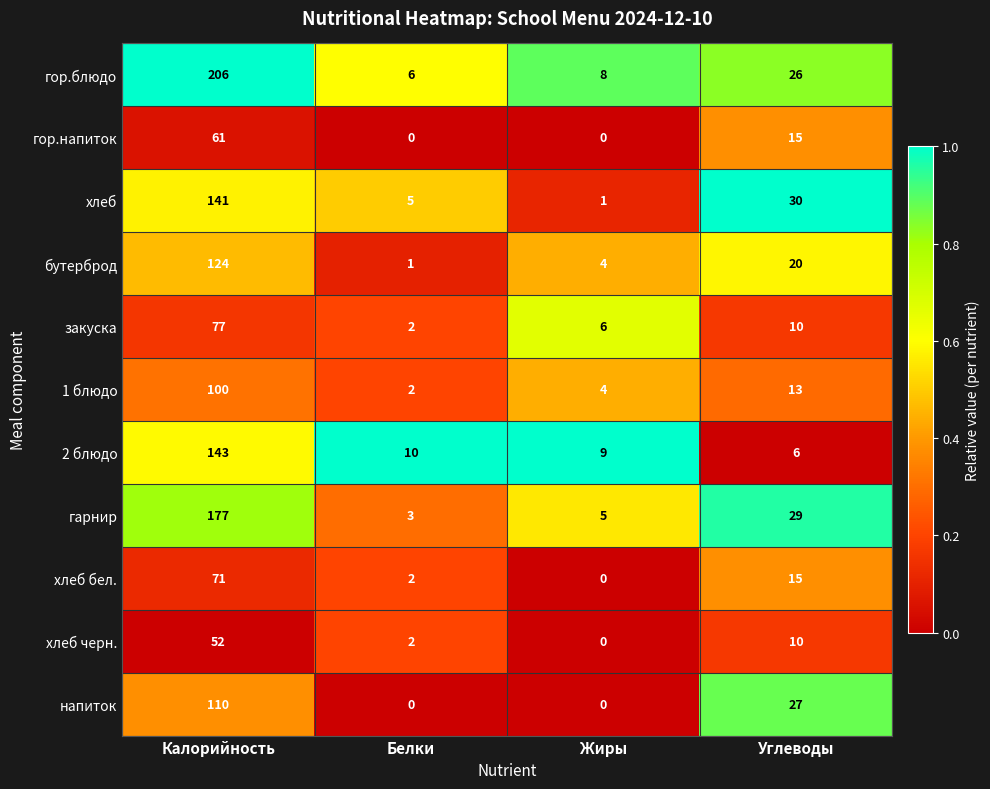

At which label does 2 блюдо reach its peak?

Калорийность